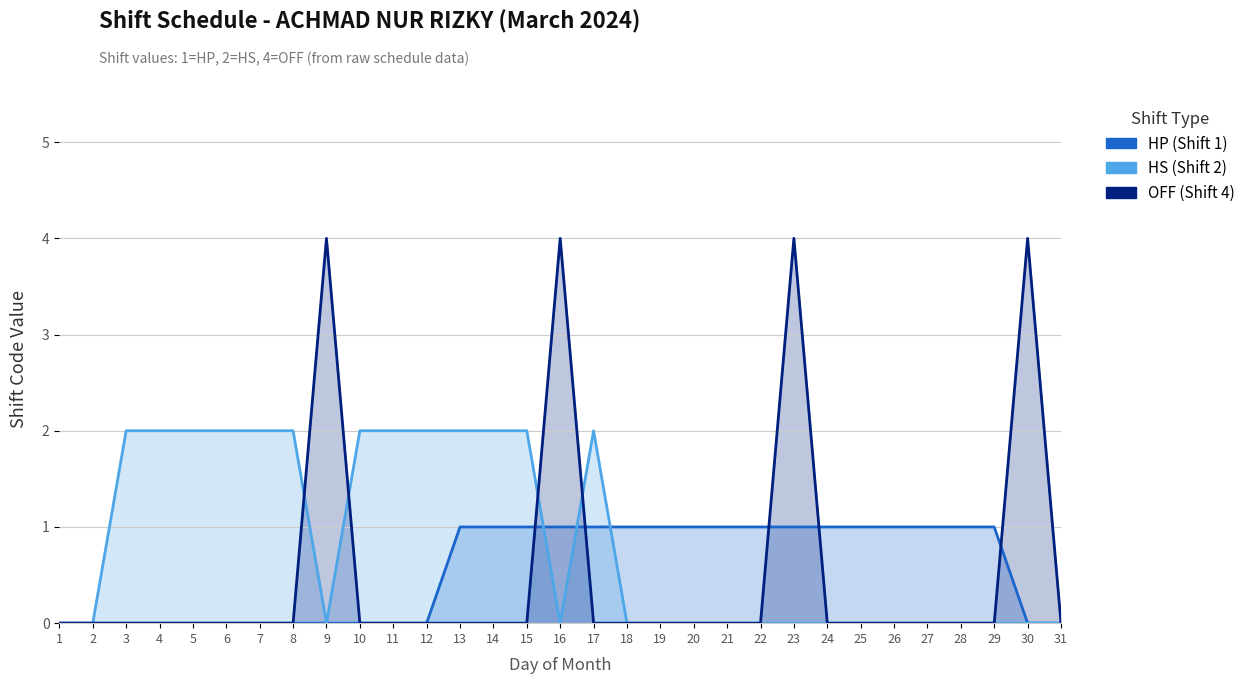

At 1, list the series in order from smallest to largest.

HP (Shift 1), HS (Shift 2), OFF (Shift 4)